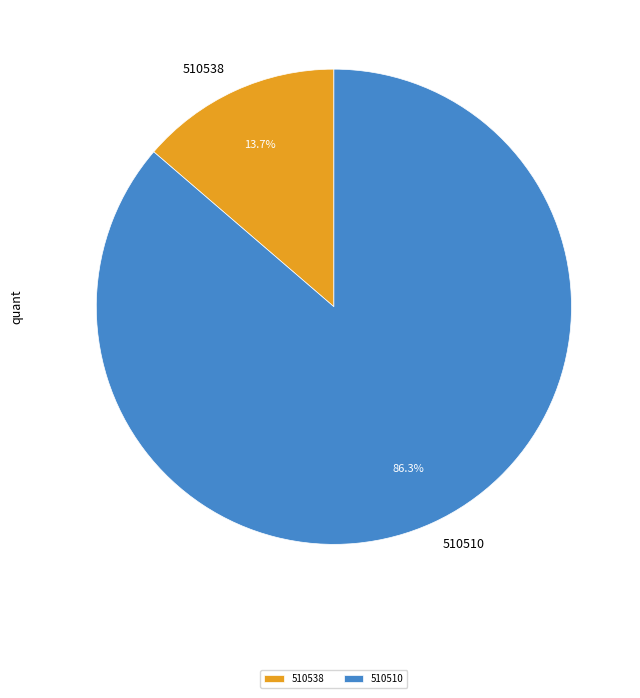

To the nearest percent, what portion does 510538 represent?

14%